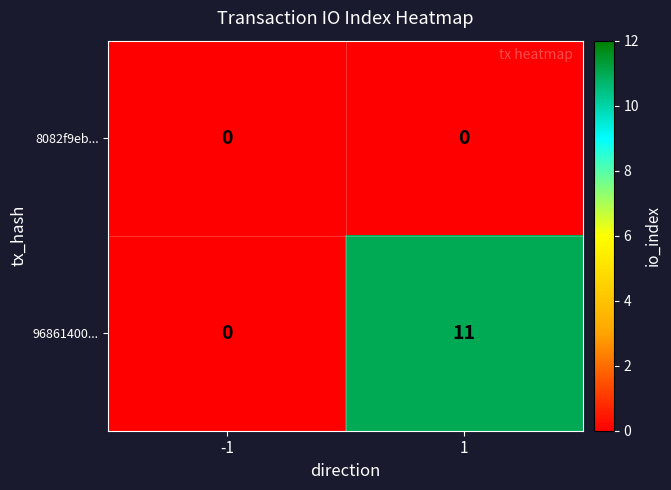

How many data points does each series have?

2